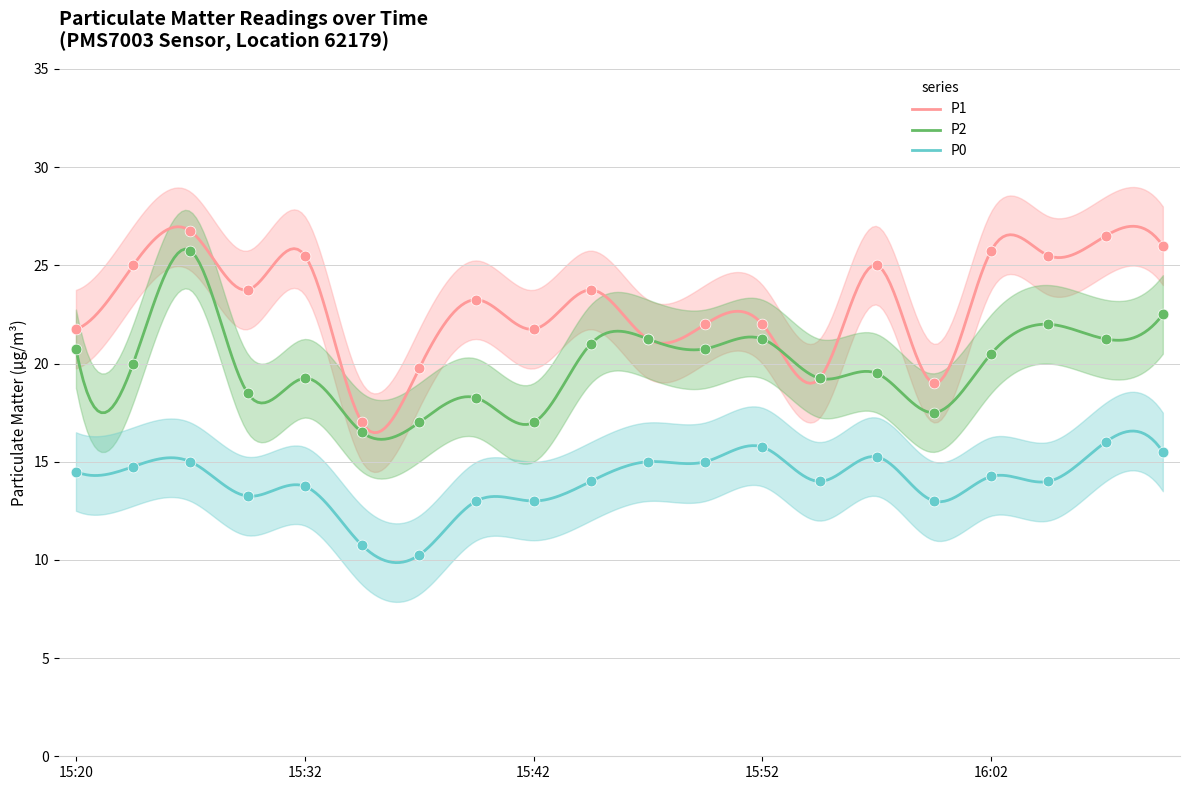

What is the total value across all series at 15:50?

57.8